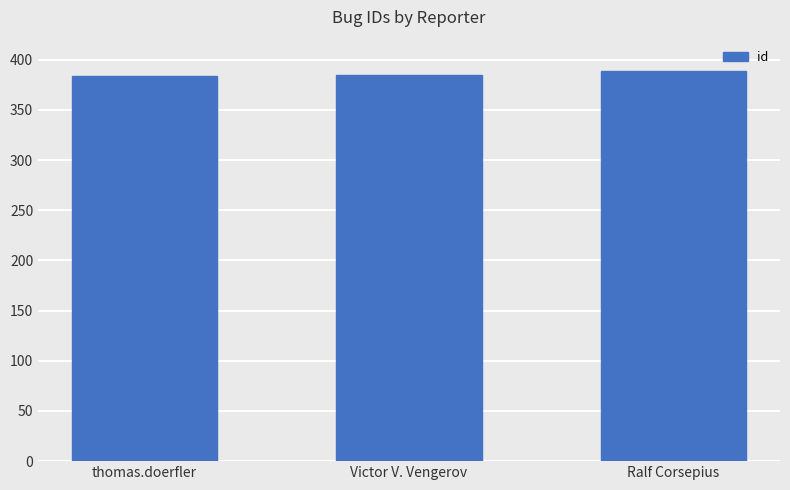

What is the approximate value at Ralf Corsepius?

389